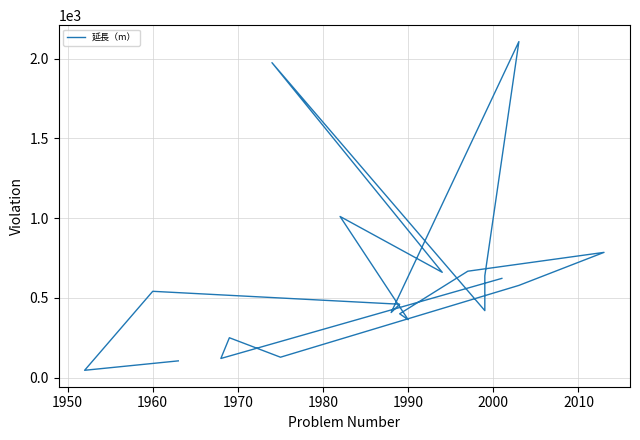

How many lines are shown in the chart?

1